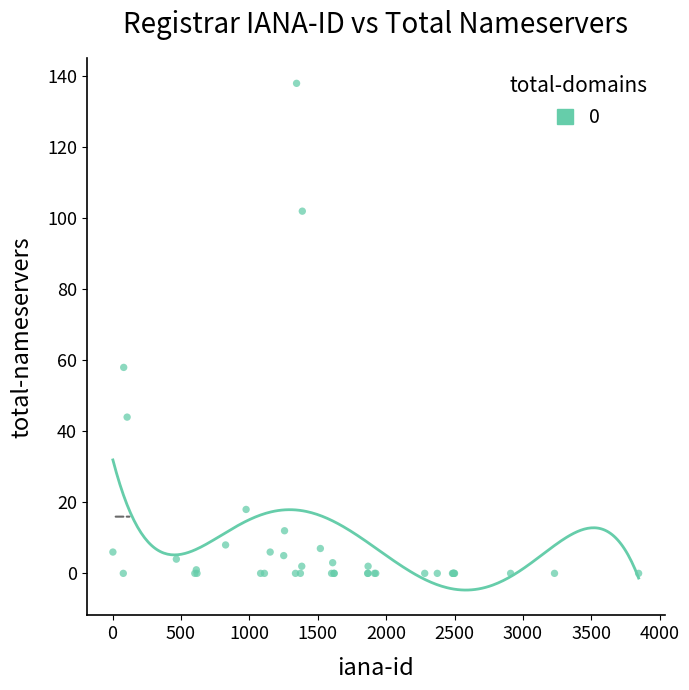

What Y value in the scatter plot is closest to 69?

58